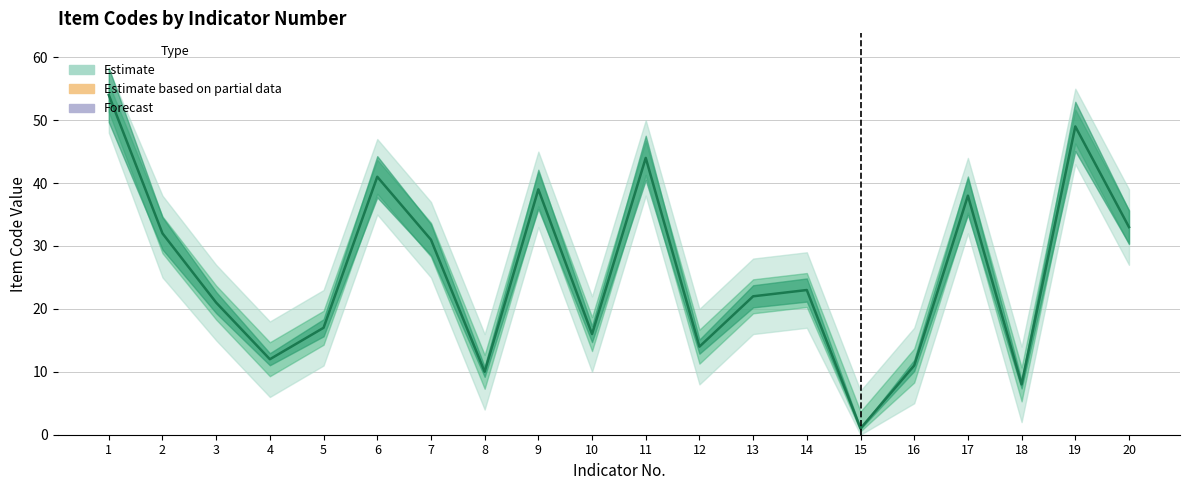

Count the number of categories in the chart.

20